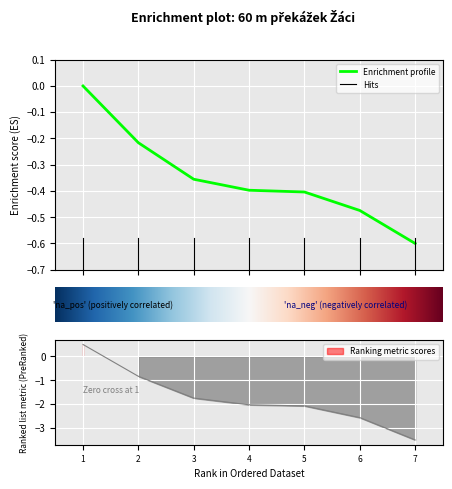

What is the lowest value of the Enrichment profile series?

-0.6